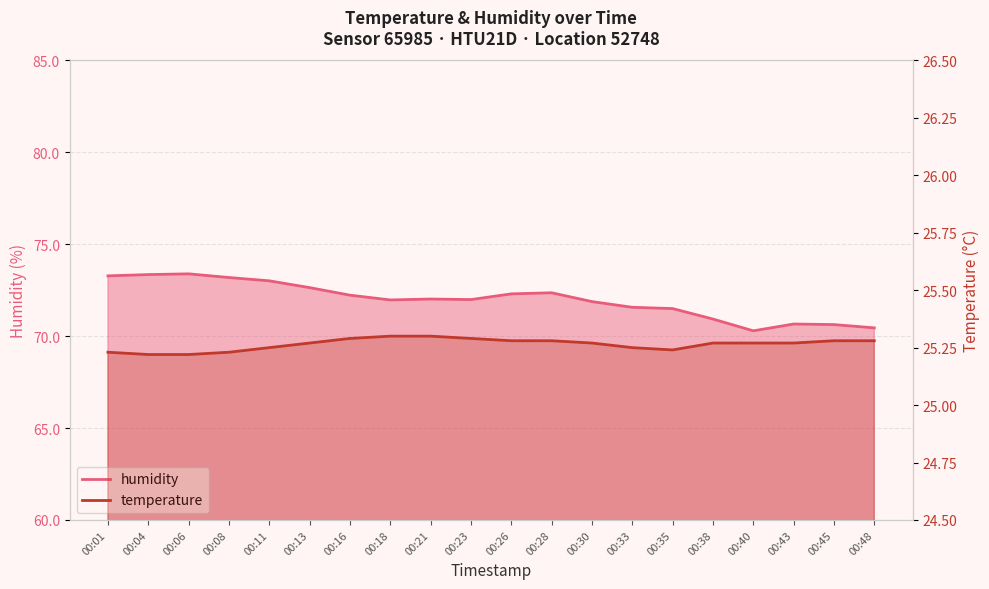

What is the sum of the humidity values at 00:23 and 00:21?

144.0